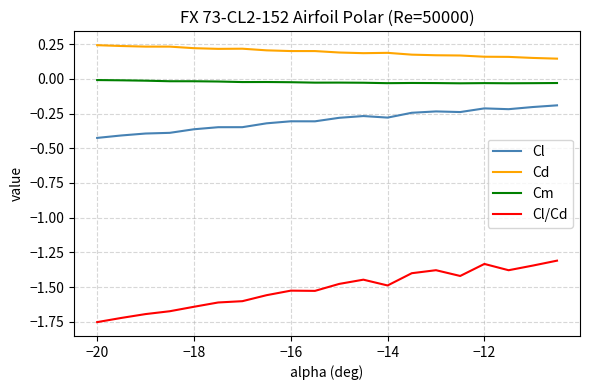

True or false: Cm and Cl/Cd cross at least once.

False